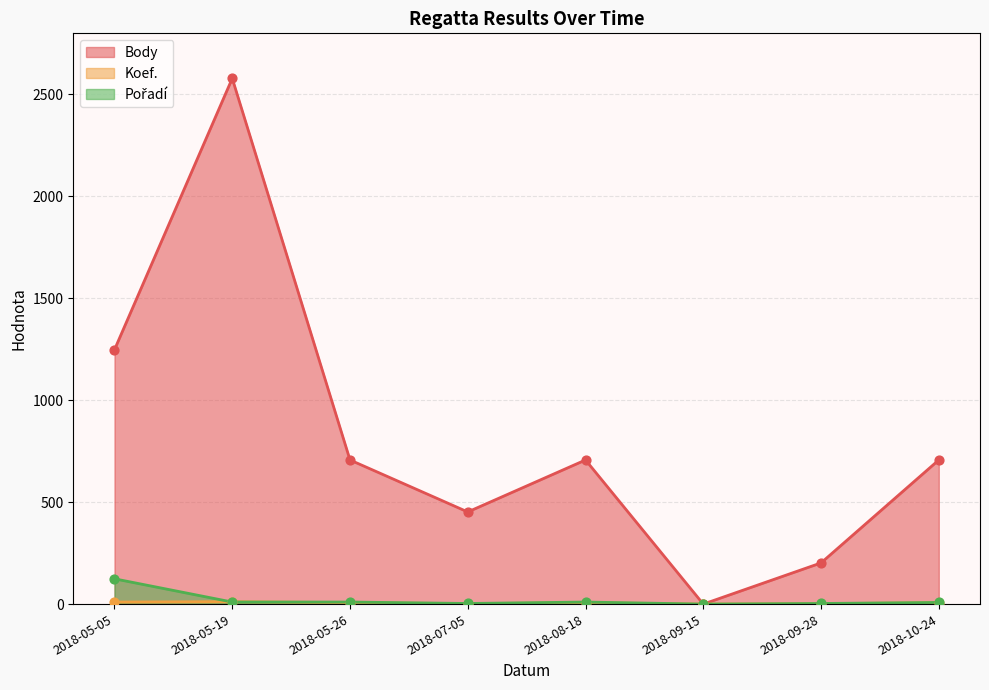

Which series has the widest spread of Y values?

Body